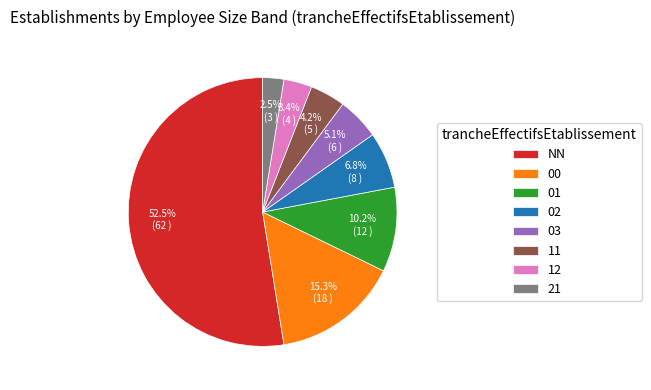

To the nearest percent, what percentage of the pie is 12?

3%